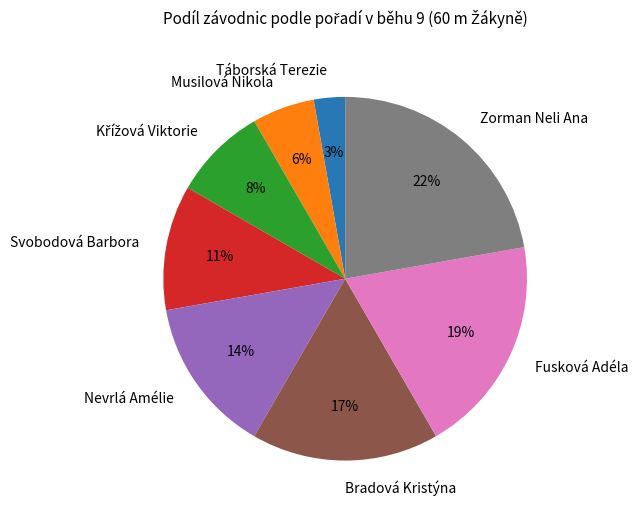

Between Zorman Neli Ana and Bradová Kristýna, which is larger?

Zorman Neli Ana